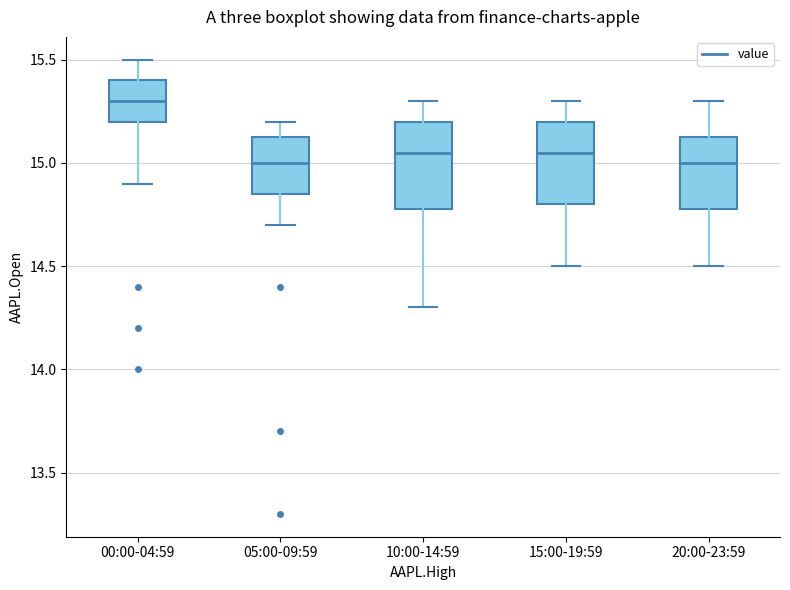

Reading left to right, read every box against the y-axis: the position of its median line, the range the box covers, and the ends of its whiskers. The values are not printed on the chart, so give them approximately, as read against the axis.

00:00-04:59: median 15.30, box 15.20 to 15.40, whiskers 14.90 to 15.50
05:00-09:59: median 15.00, box 14.85 to 15.15, whiskers 14.70 to 15.20
10:00-14:59: median 15.05, box 14.80 to 15.20, whiskers 14.30 to 15.30
15:00-19:59: median 15.05, box 14.80 to 15.20, whiskers 14.50 to 15.30
20:00-23:59: median 15.00, box 14.80 to 15.15, whiskers 14.50 to 15.30